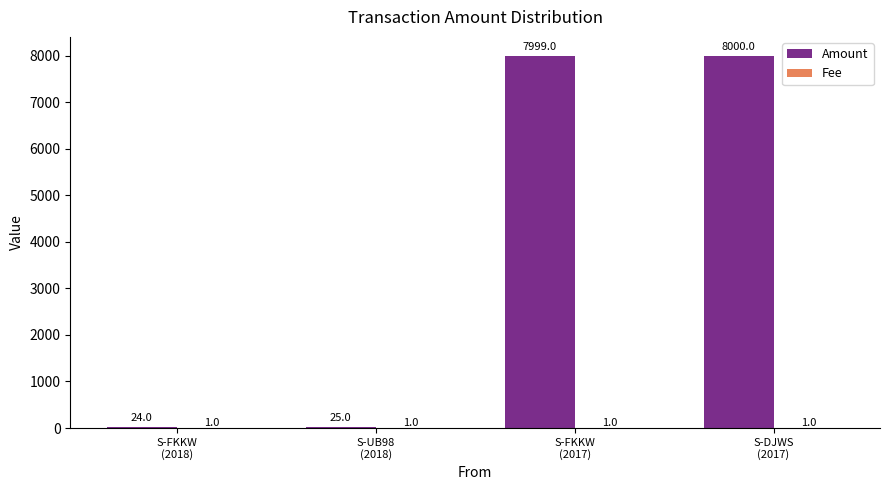

Which series has the widest spread of values?

Amount